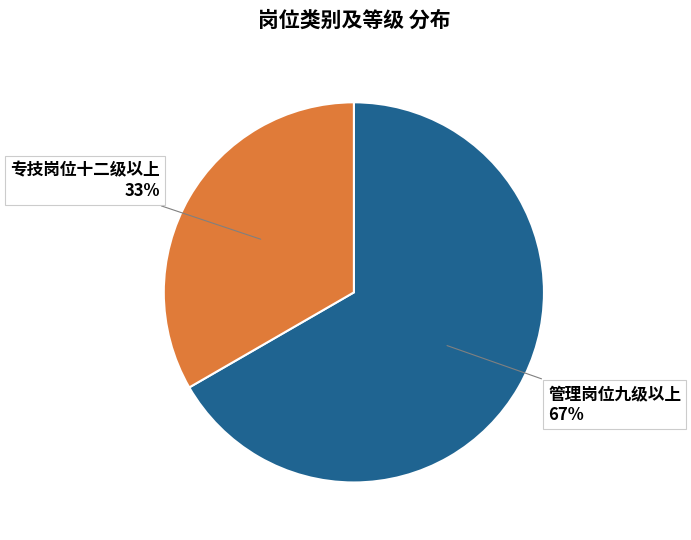

Which has a higher value, 管理岗位九级以上 or 专技岗位十二级以上?

管理岗位九级以上